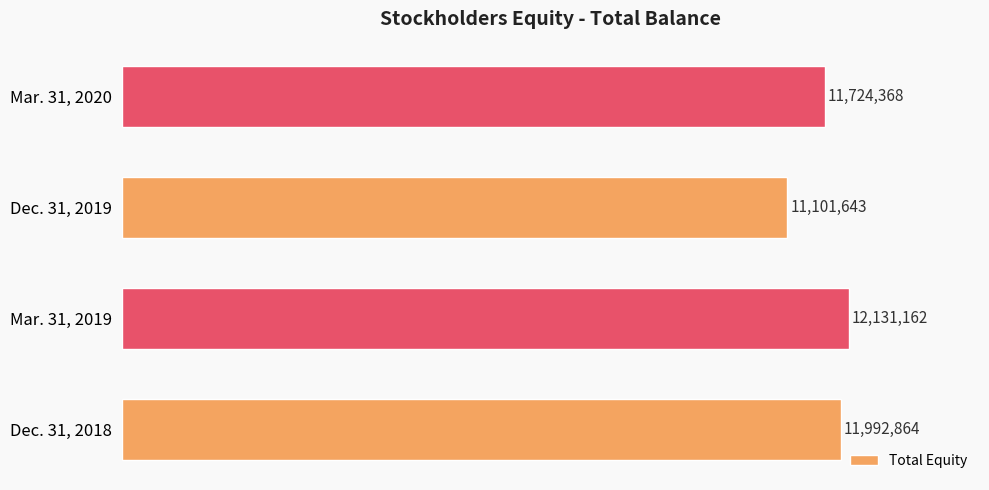

Which category has the lowest value across all series?

Dec. 31, 2019